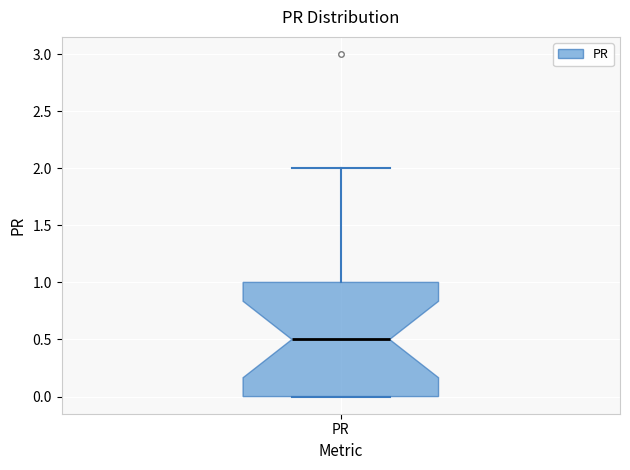

Read this box plot against the y-axis: the position of the median line, the range covered by the box, and the ends of both whiskers. The values are not printed on the chart, so give them approximately, as read against the axis.

median 0.5, box 0.0 to 1.0, whiskers 0.0 to 2.0